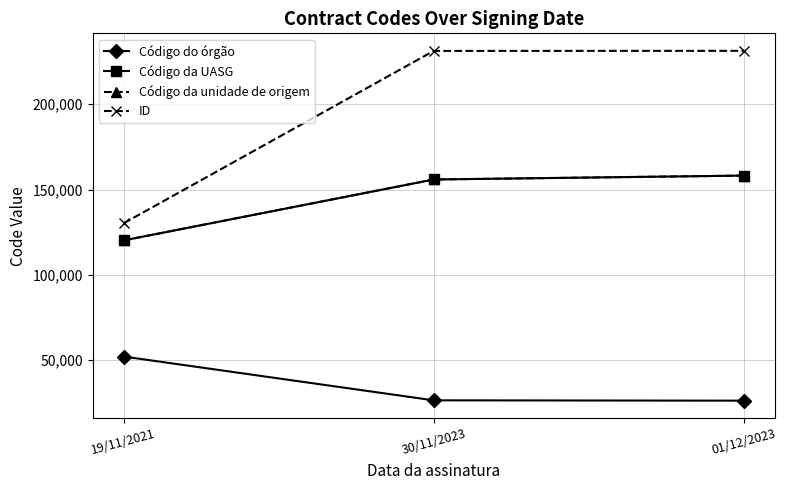

Does the chart have visible grid lines?

Yes